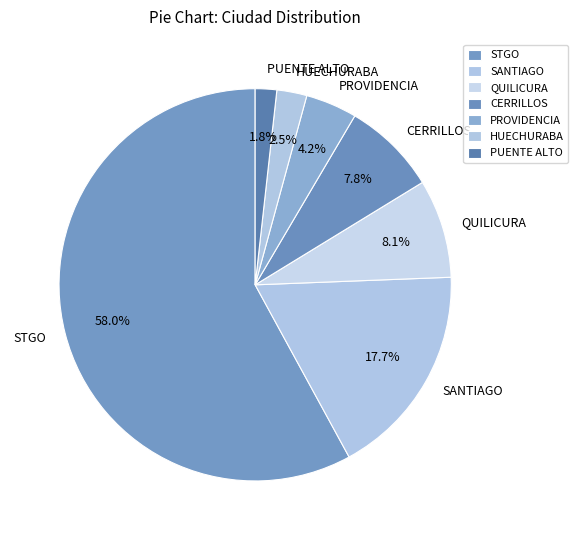

Which category accounts for the majority?

STGO